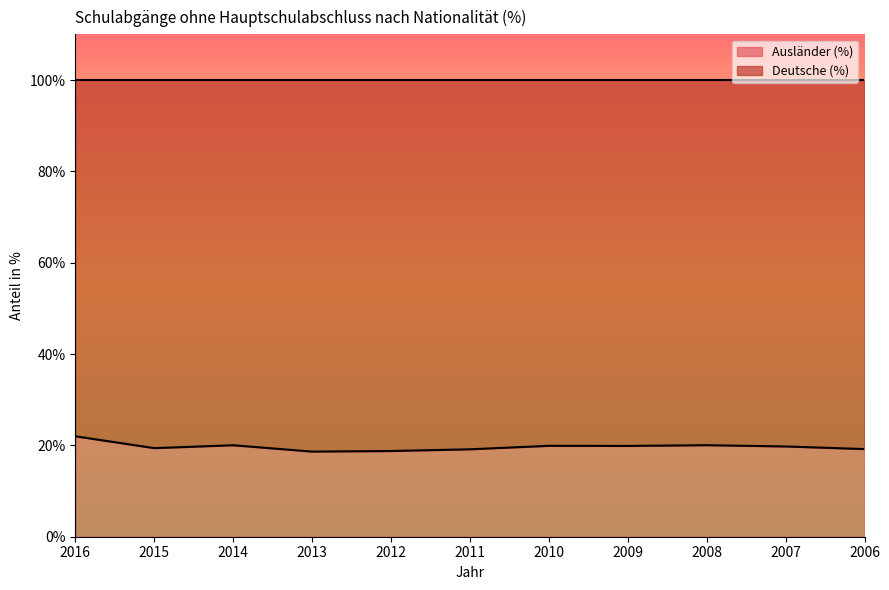

Rank the categories by value from highest to lowest.

2016, 2008, 2014, 2010, 2009, 2007, 2015, 2006, 2011, 2012, 2013